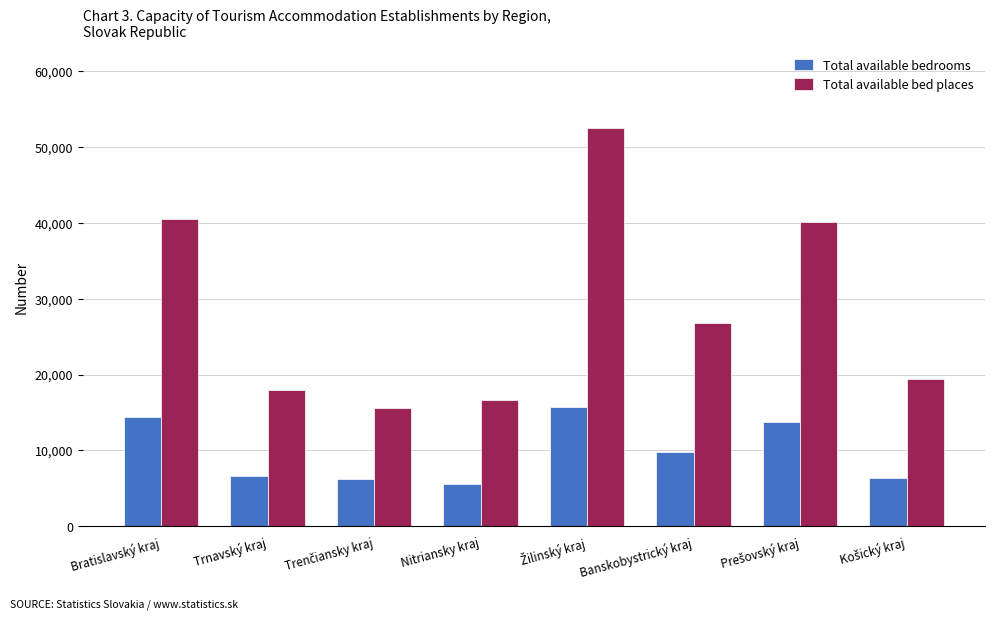

At how many categories does at least one series exceed 23578?

4